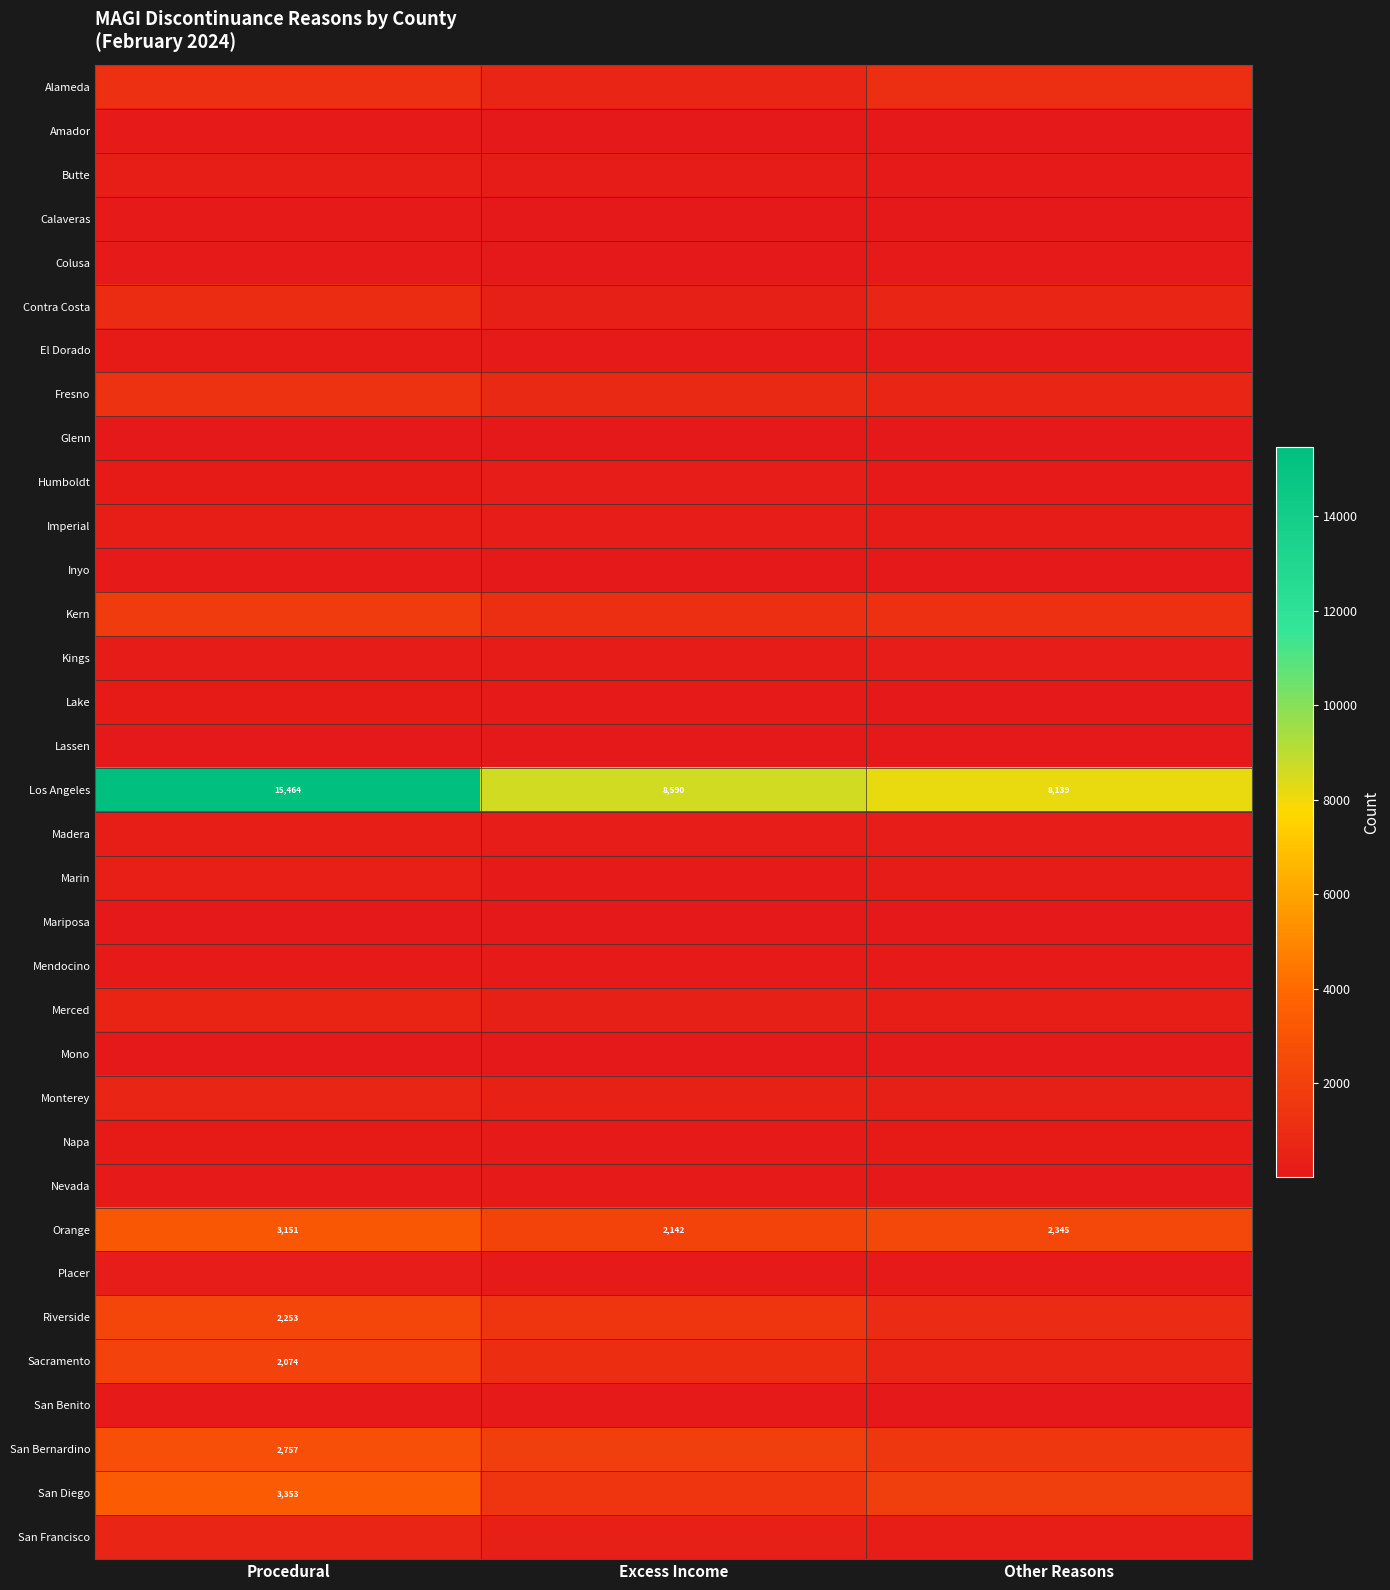

What is the minimum value for Los Angeles?

8139